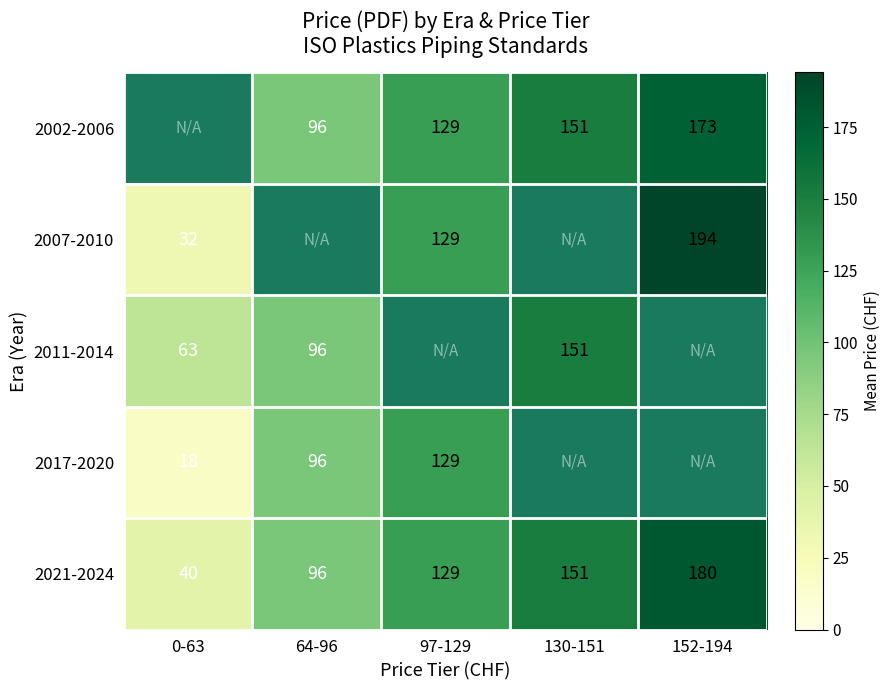

Is the value of 2017-2020 at 64-96 greater than the value of 2002-2006 at 130-151?

No